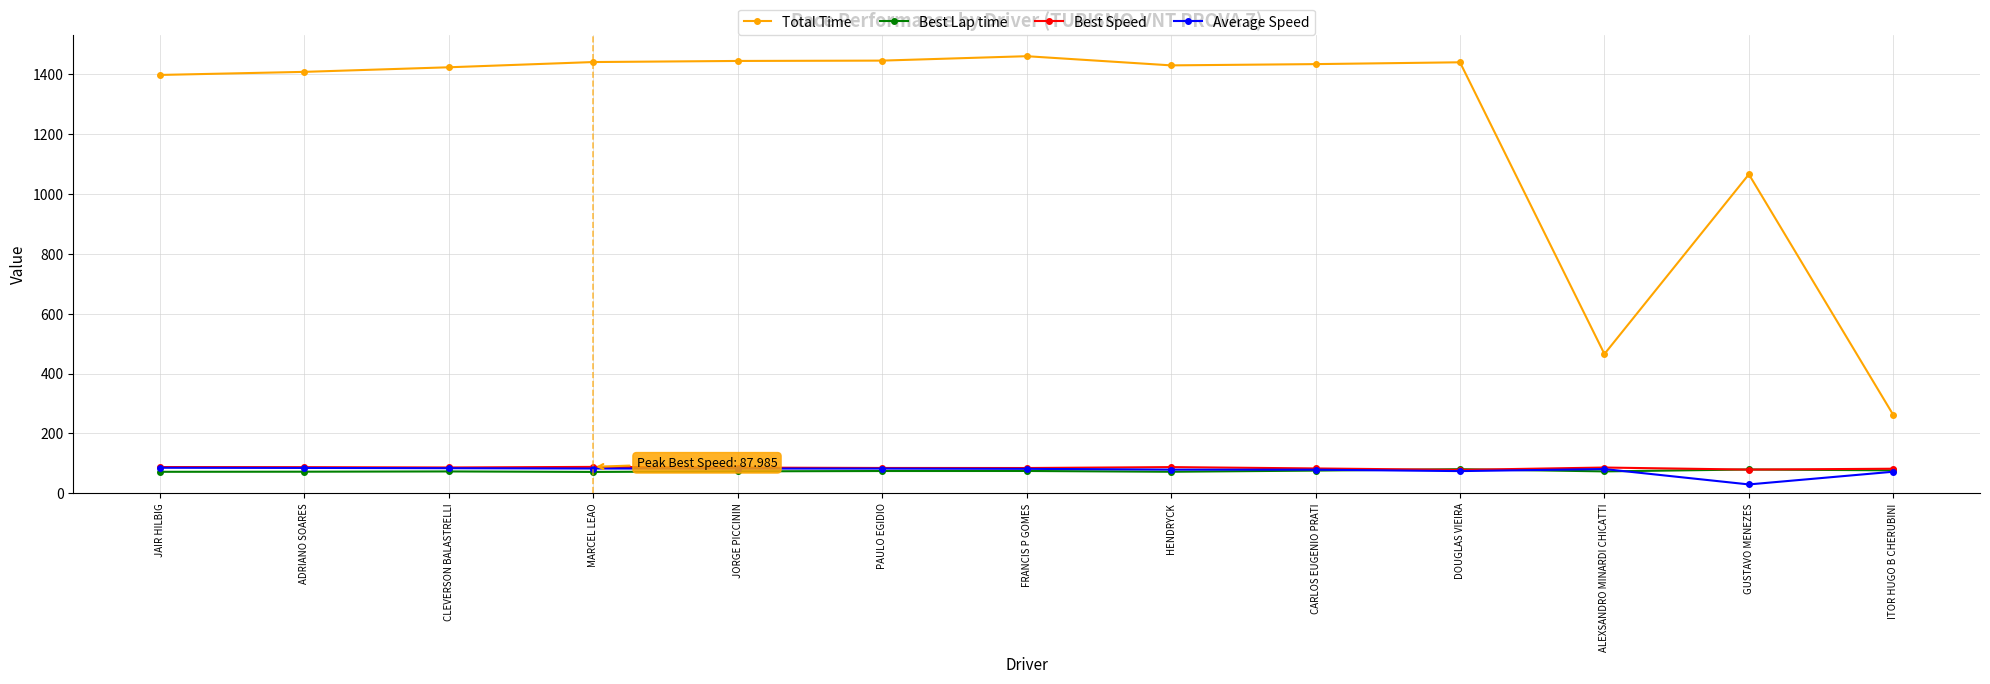

How many data points in Best Speed are above 85?

7